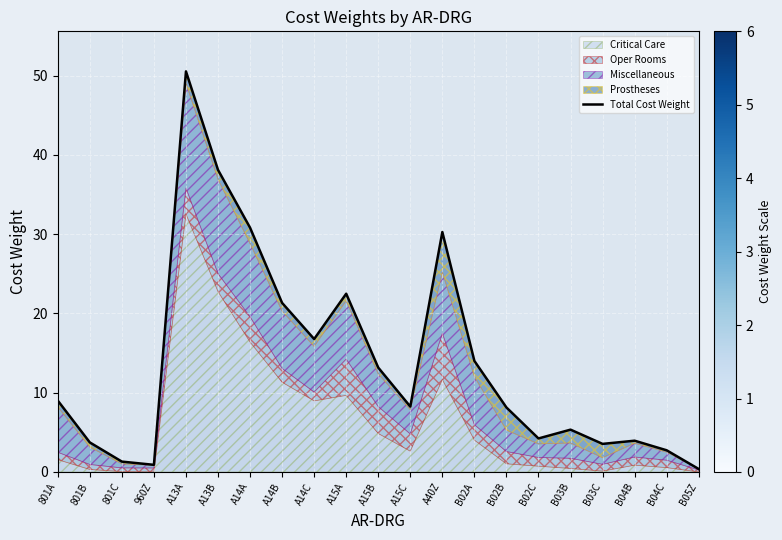

Does the chart display data point markers on the line(s)?

No